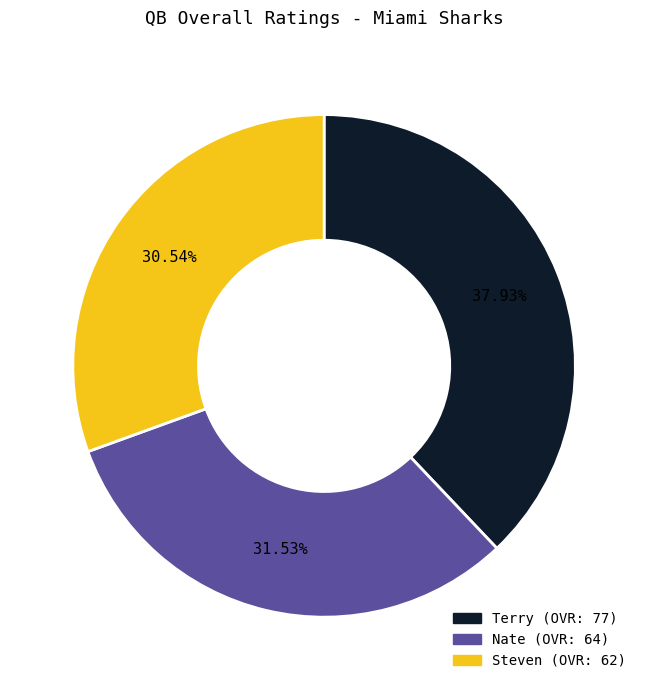

Is Nate the majority of the pie?

No